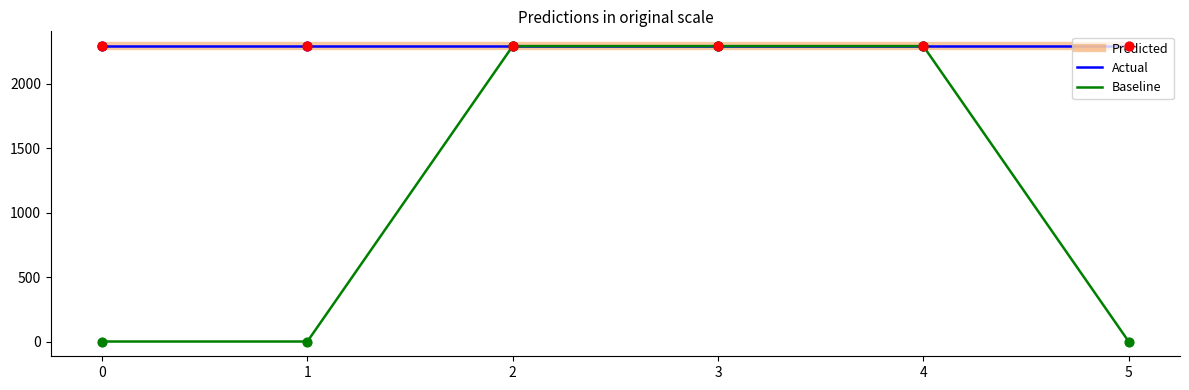

Is this an area chart (filled region under the line)?

No